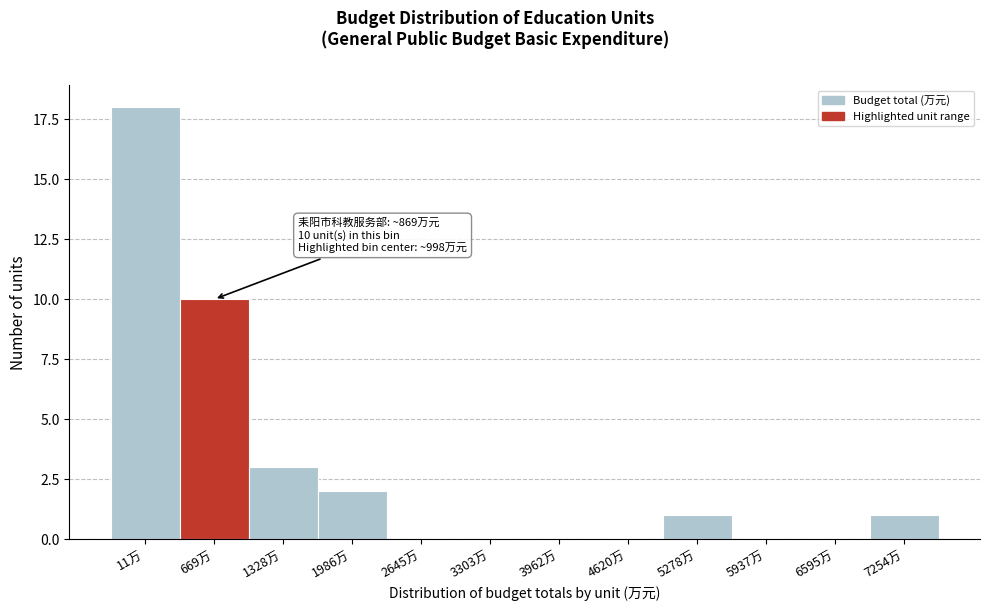

Reading left to right, what are all the values shown in this chart?

11万=18	669万=10	1328万=3	1986万=2	2645万=0	3303万=0	3962万=0	4620万=0	5278万=1	5937万=0	6595万=0	7254万=1